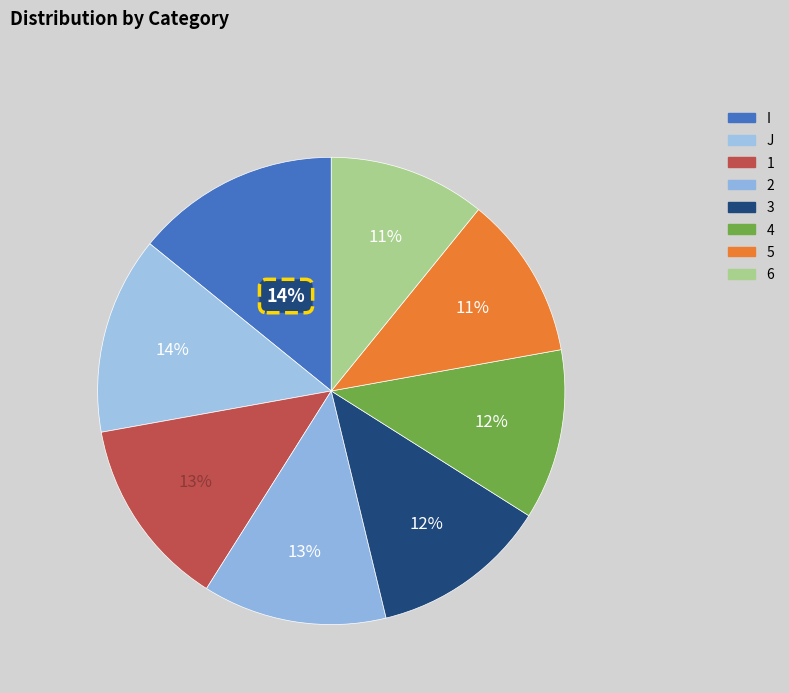

Count the number of slices in the pie.

8